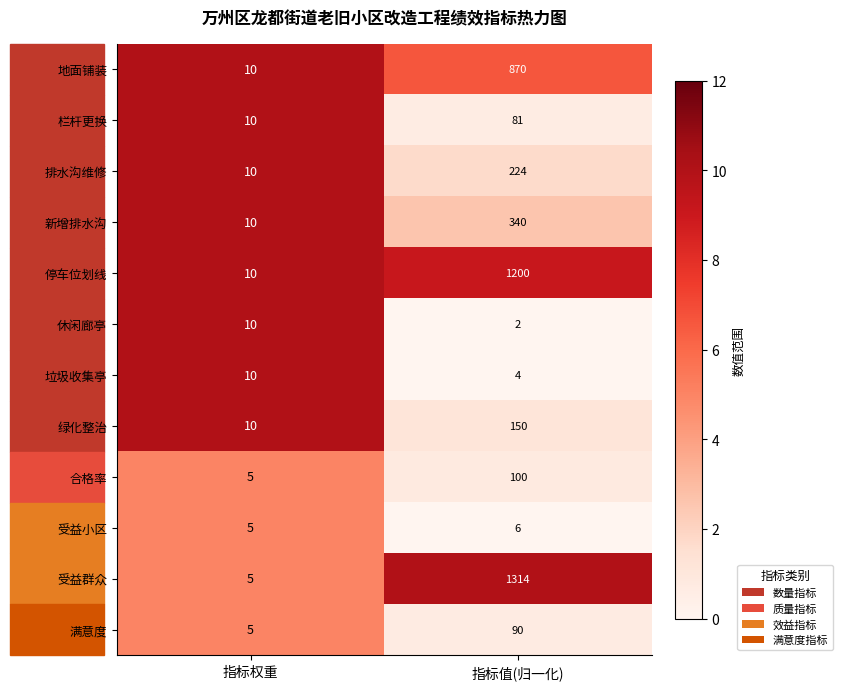

At which label is 新增排水沟 closest to 175?

指标权重